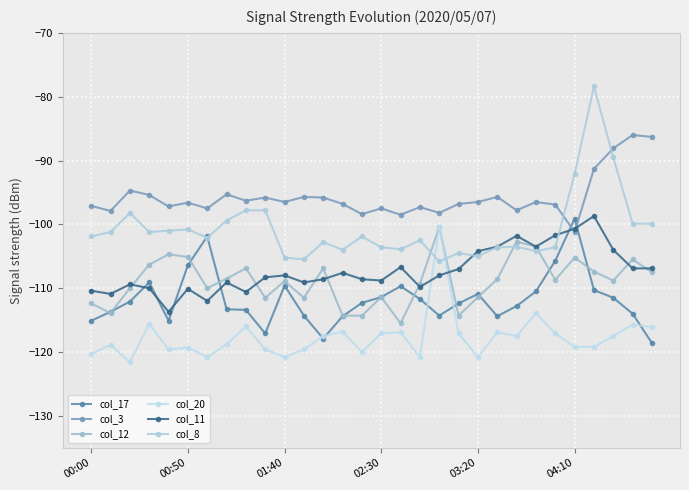

True or false: col_20 has more than 1 interior local peaks.

True